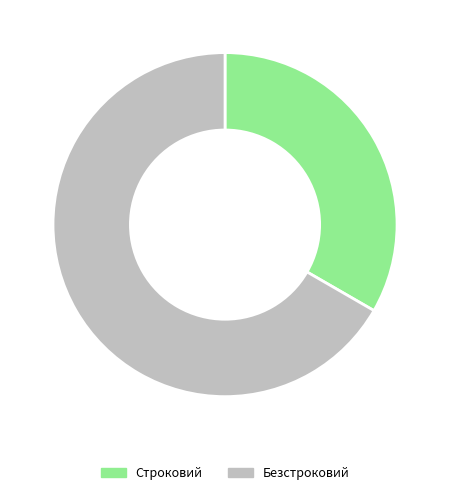

True or false: Строковий accounts for 33% of the total.

True